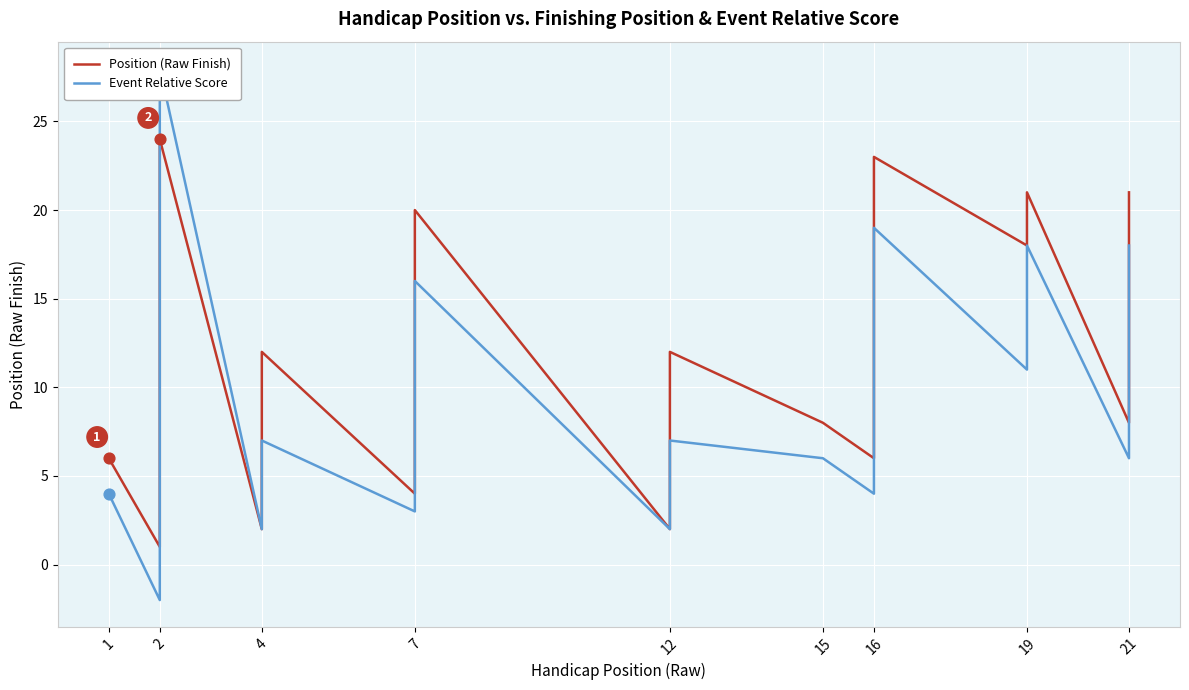

Which series has the largest Y range (max minus min)?

Event Relative Score